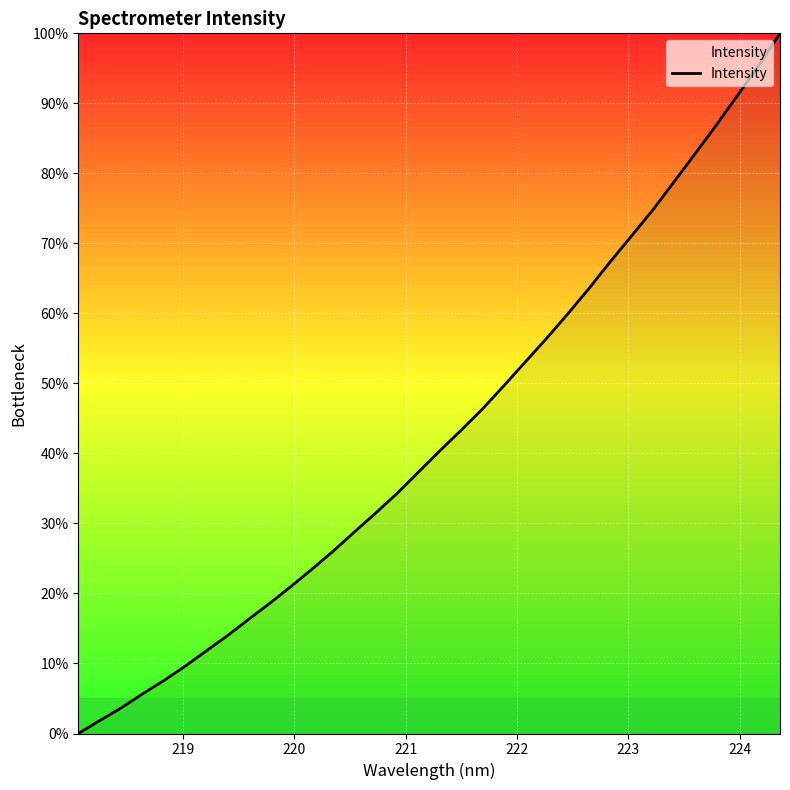

What is the difference between the maximum and minimum values?

100.0